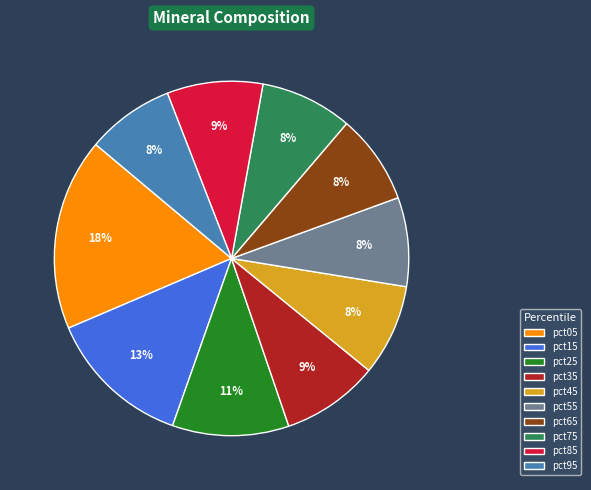

Count the number of slices in the pie.

10